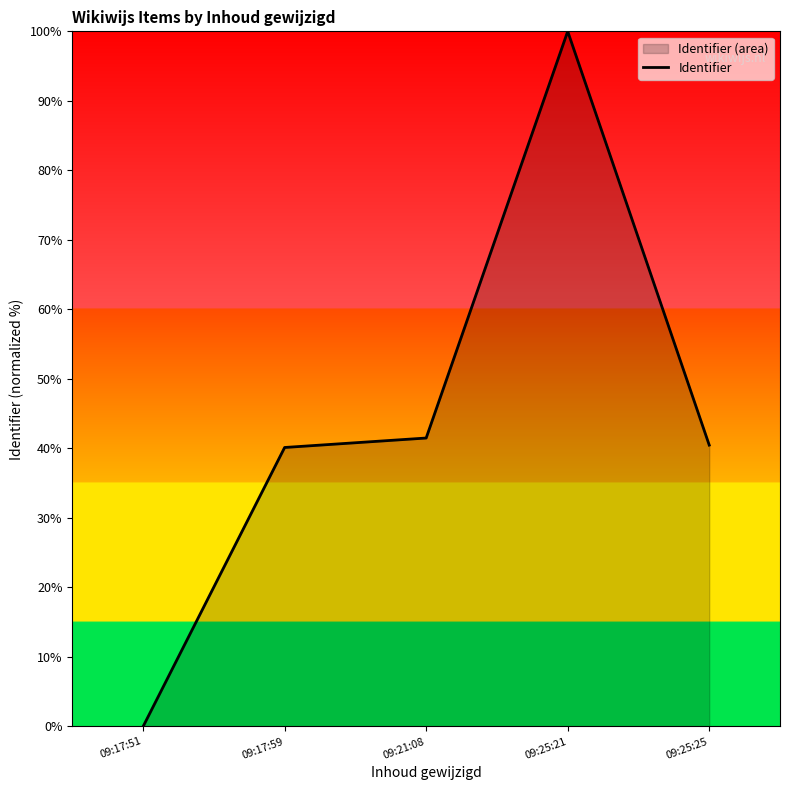

True or false: the data shows 6684829.9 at 09:21:08.

True